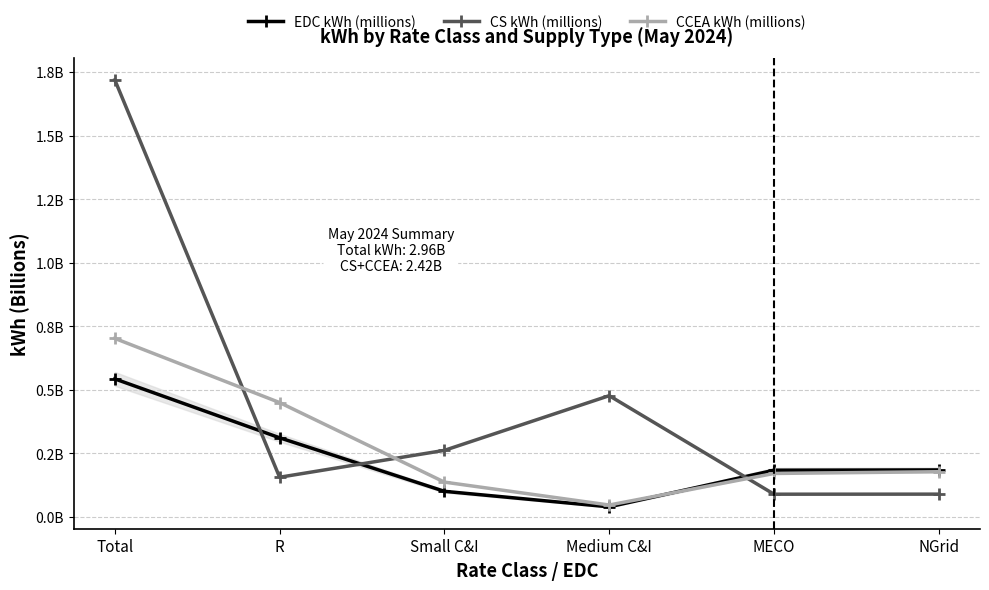

Which series has the largest total across all categories?

CS kWh (millions)